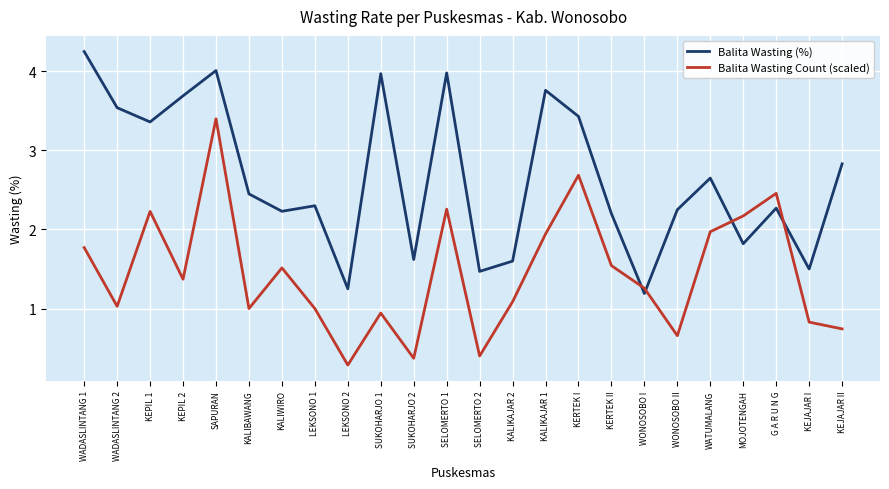

Does the chart display data point markers on the line(s)?

No